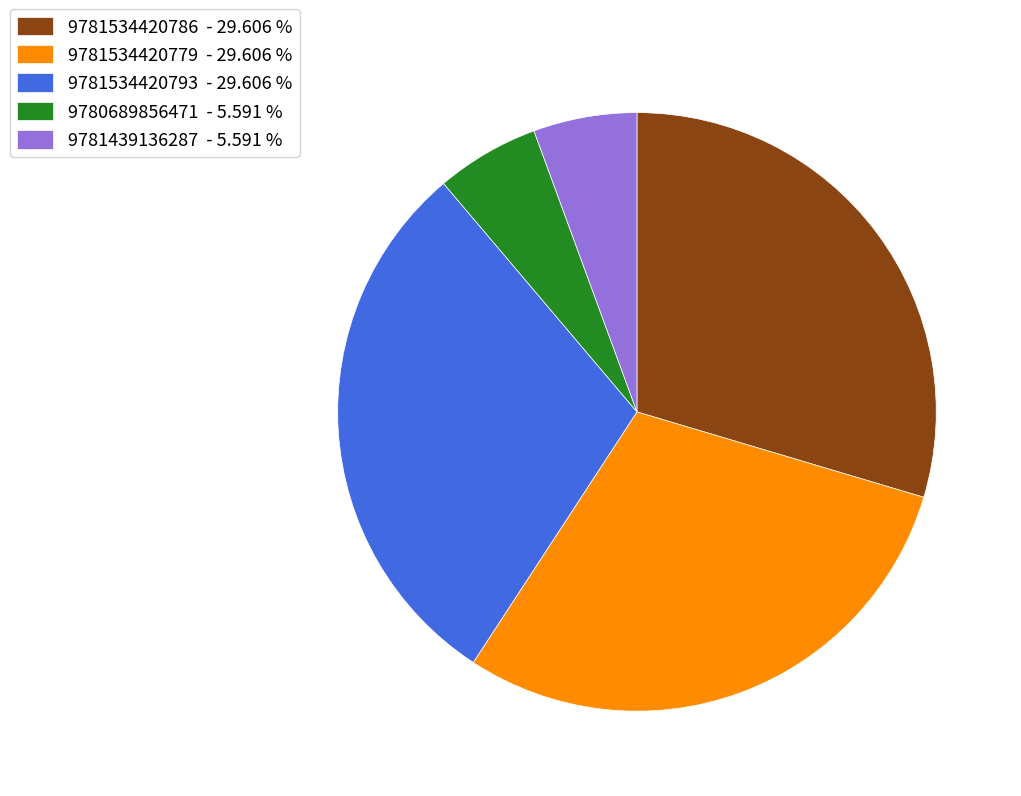

Do 9781534420793 - 29.606 % and 9781534420779 - 29.606 % together represent more than half of the pie?

Yes